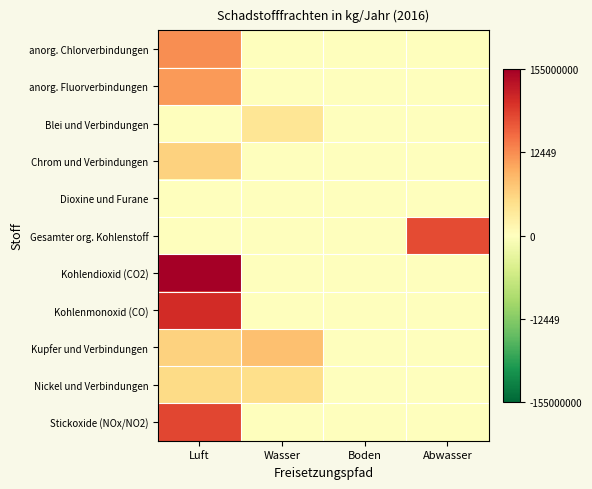

At which category does the chart reach its minimum across all series?

Wasser